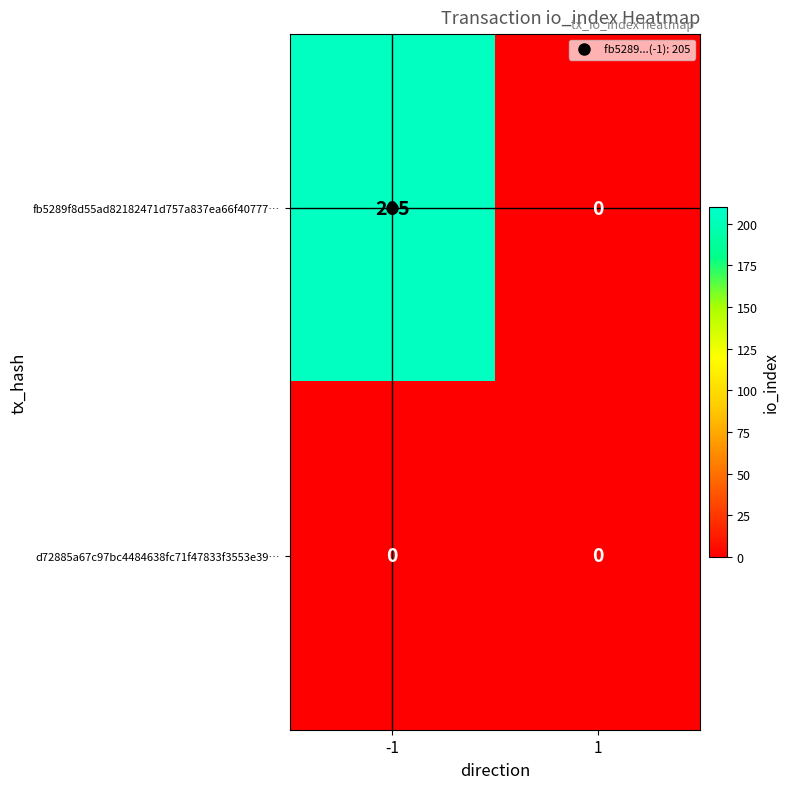

Which label corresponds to the largest value in the chart?

-1